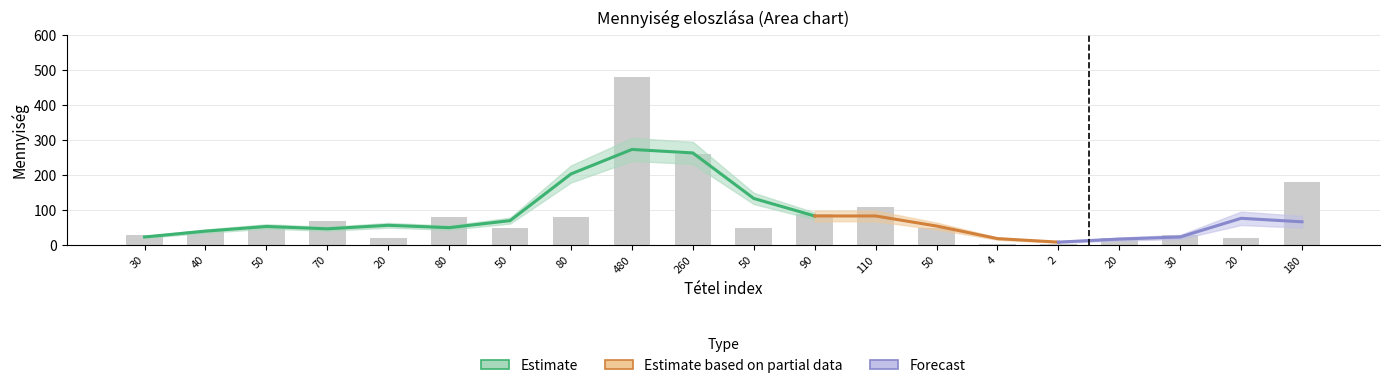

Which category has the lowest value across all series?

2